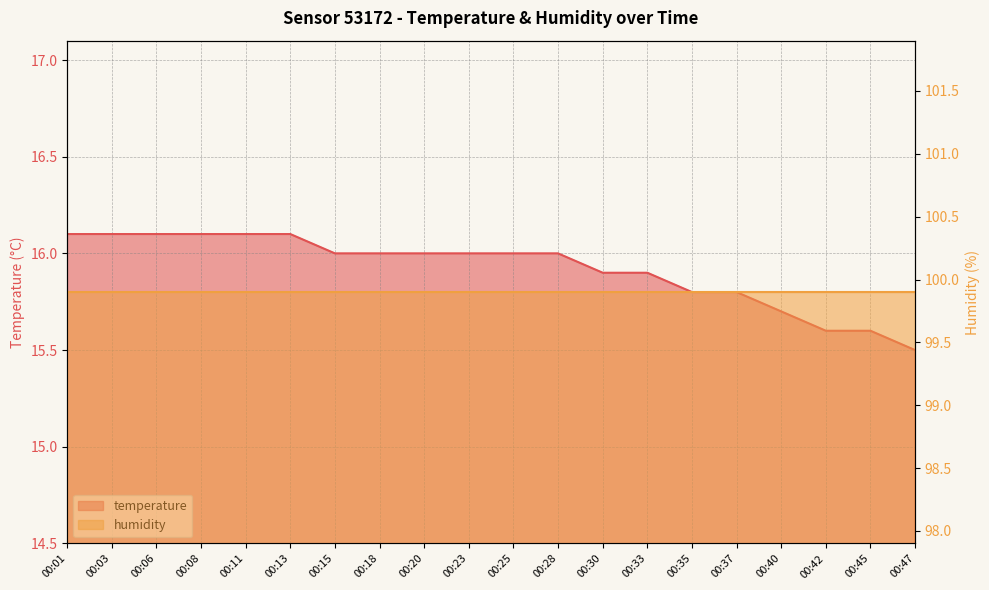

Does the chart have visible grid lines?

Yes